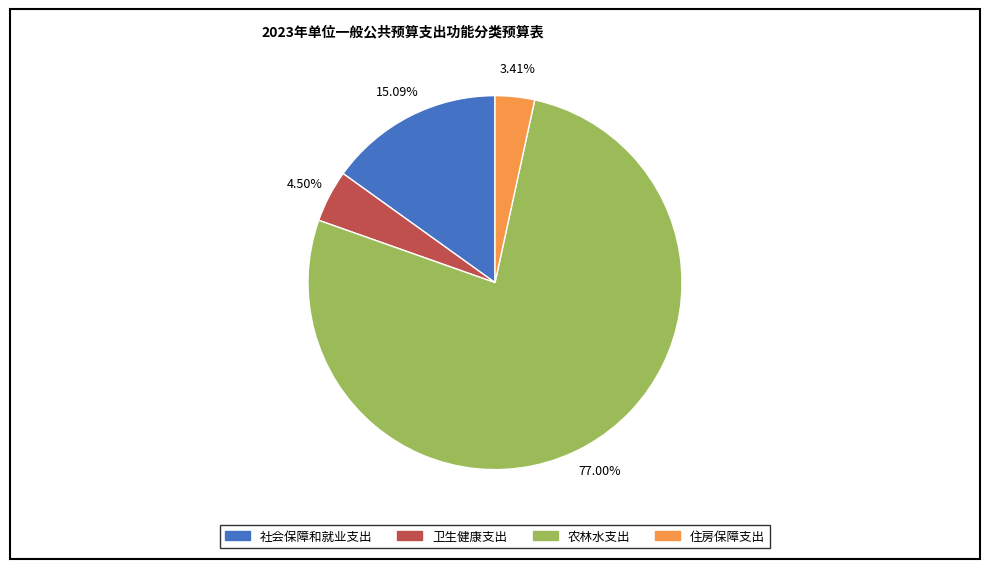

What percentage is the 农林水支出 slice, to the nearest percent?

77%